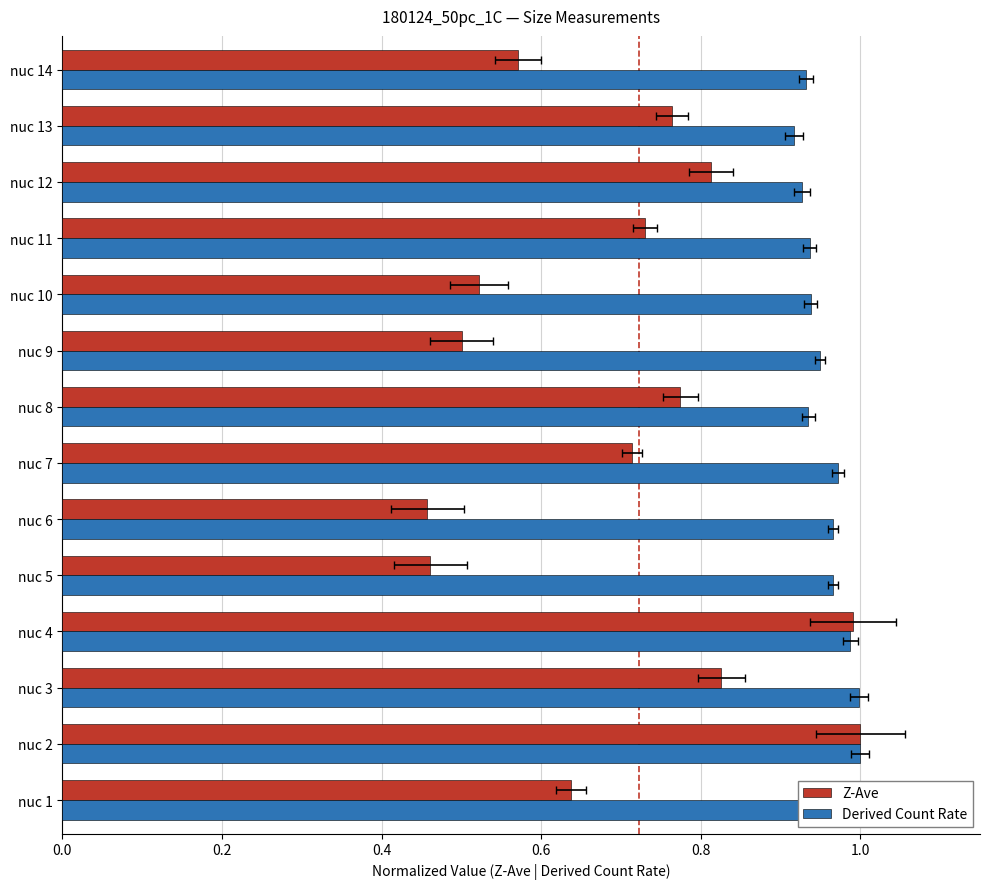

Does the chart contain any negative values?

No